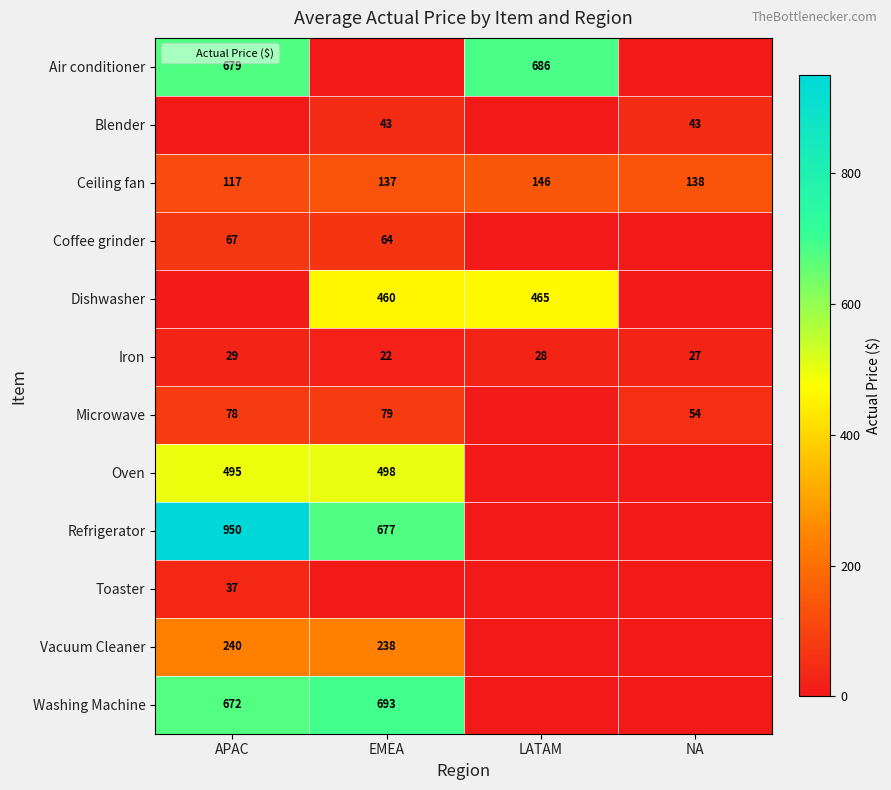

What is the average value of the Ceiling fan series?

134